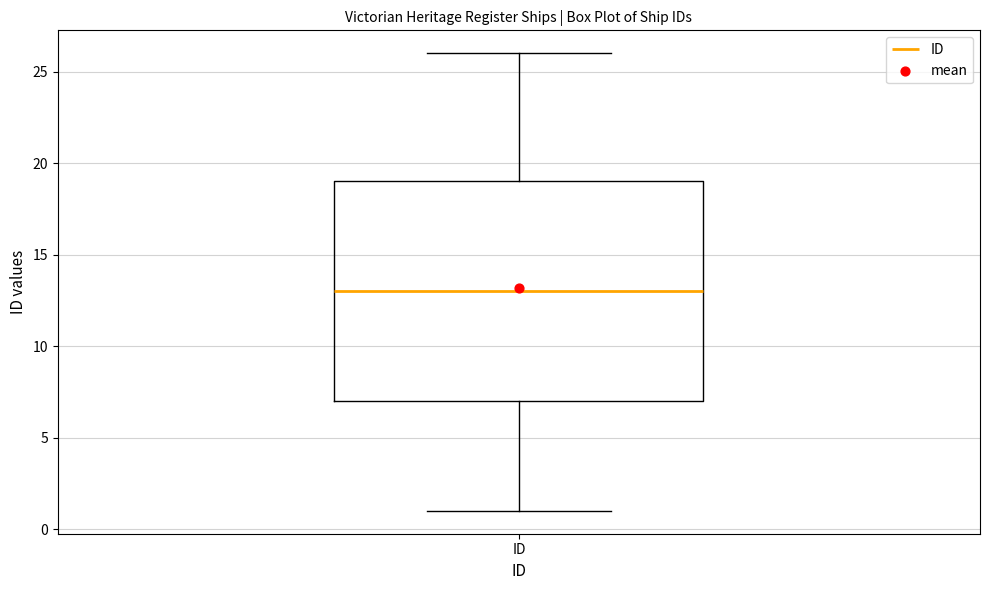

Read this box plot against the y-axis: the position of the median line, the range covered by the box, and the ends of both whiskers. The values are not printed on the chart, so give them approximately, as read against the axis.

median 13, box 7 to 19, whiskers 1 to 26